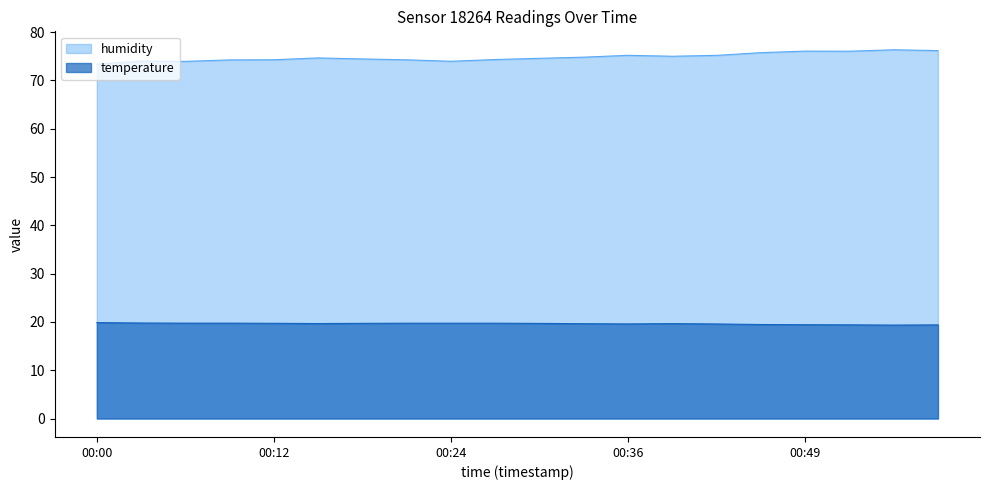

What is the lowest value of the temperature series?

19.4